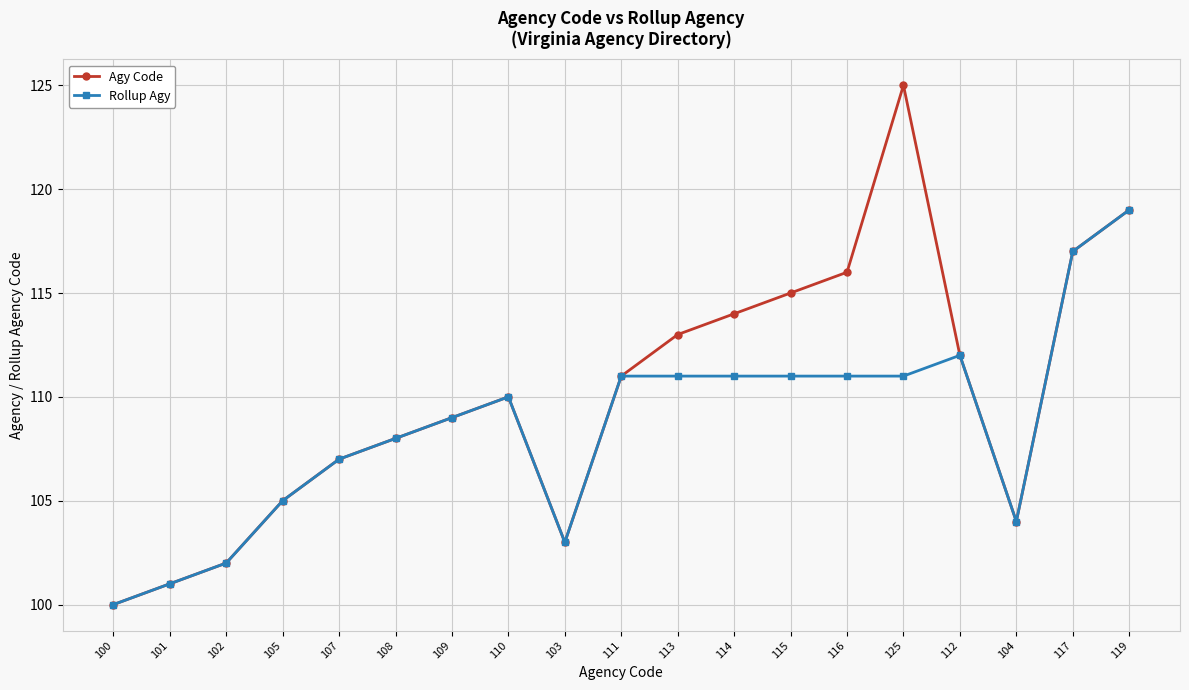

The Agy Code series shows 194 at 114. True or false?

False